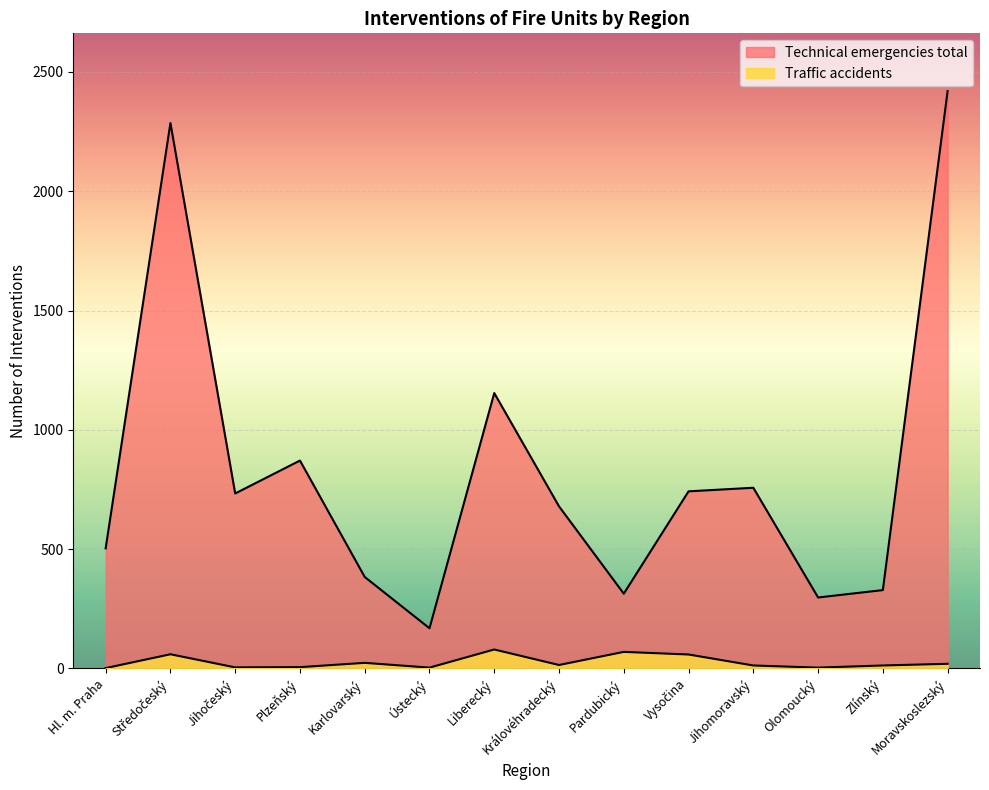

At how many categories does at least one series exceed 1058?

3